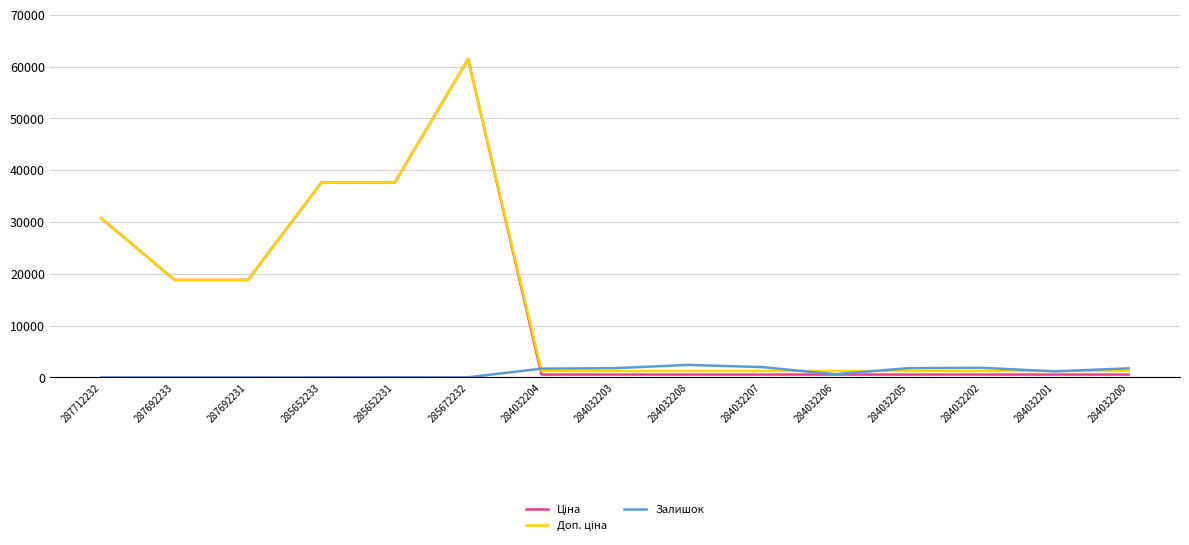

At which category is the sum across all series the highest?

285672232